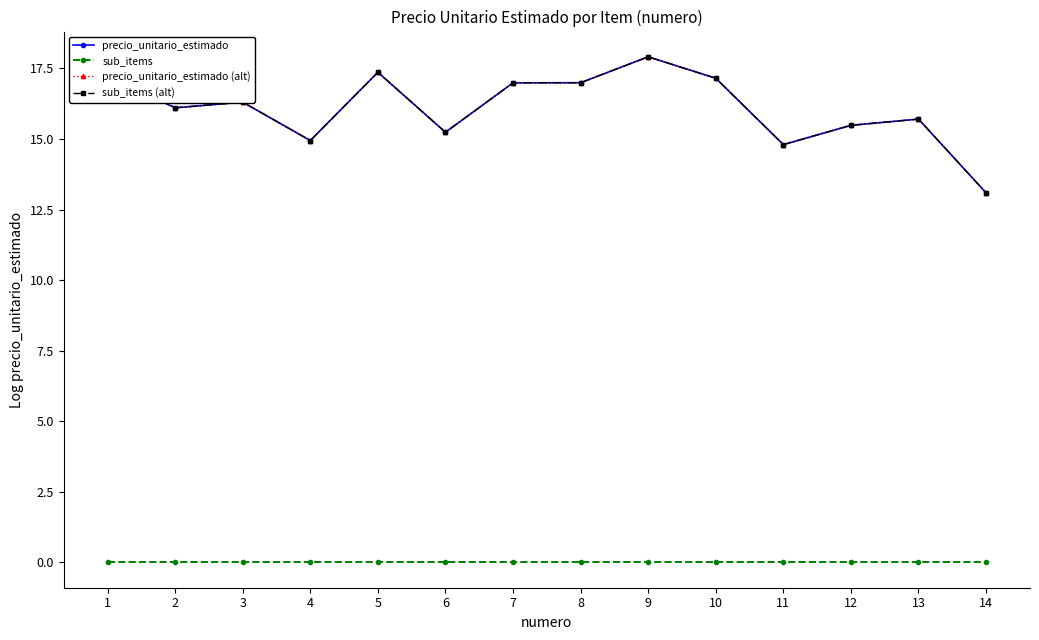

Which has a higher value, 9 or 6?

9